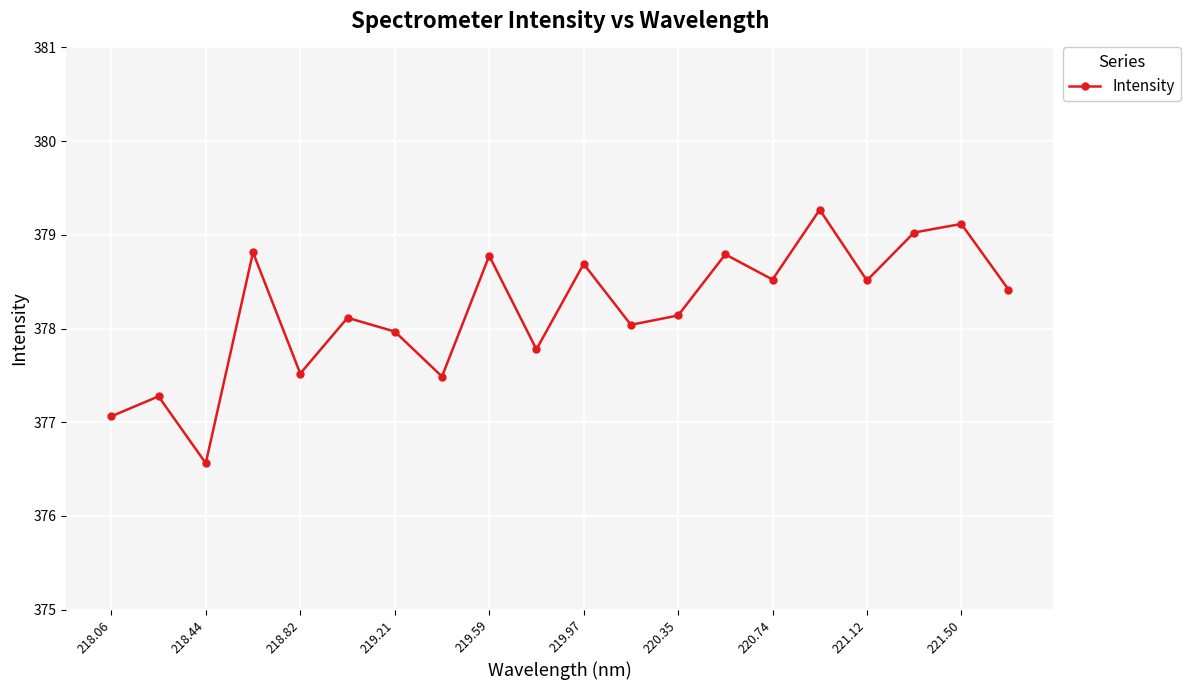

What is the value of the 10th point from the left?

377.8